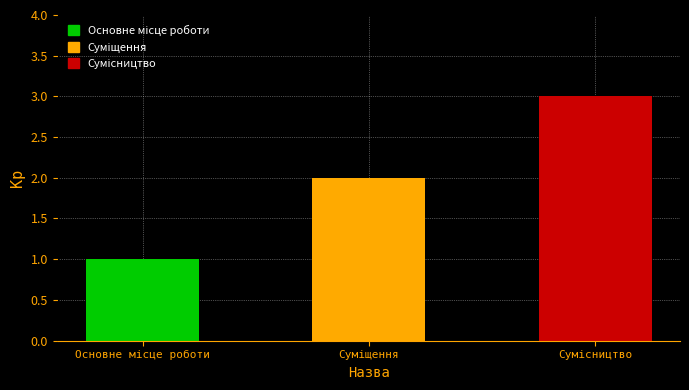

What is the difference between the maximum and minimum values?

2